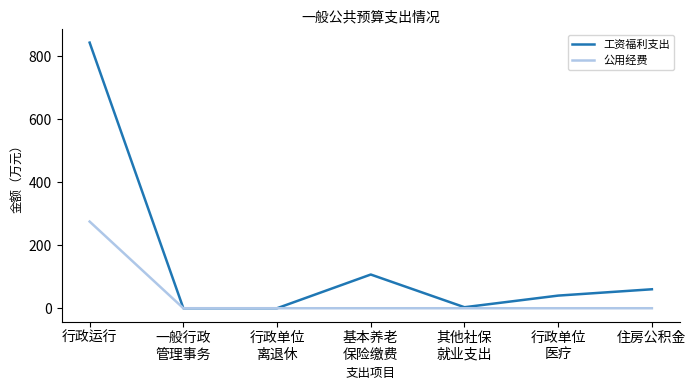

At how many categories does at least one series exceed 101?

2